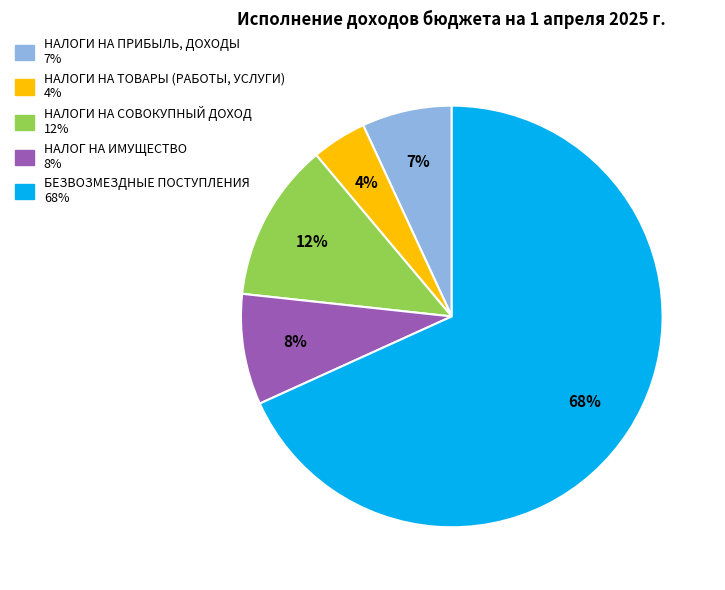

Combined, do НАЛОГИ НА ПРИБЫЛЬ, ДОХОДЫ and НАЛОГ НА ИМУЩЕСТВО account for over 50%?

No